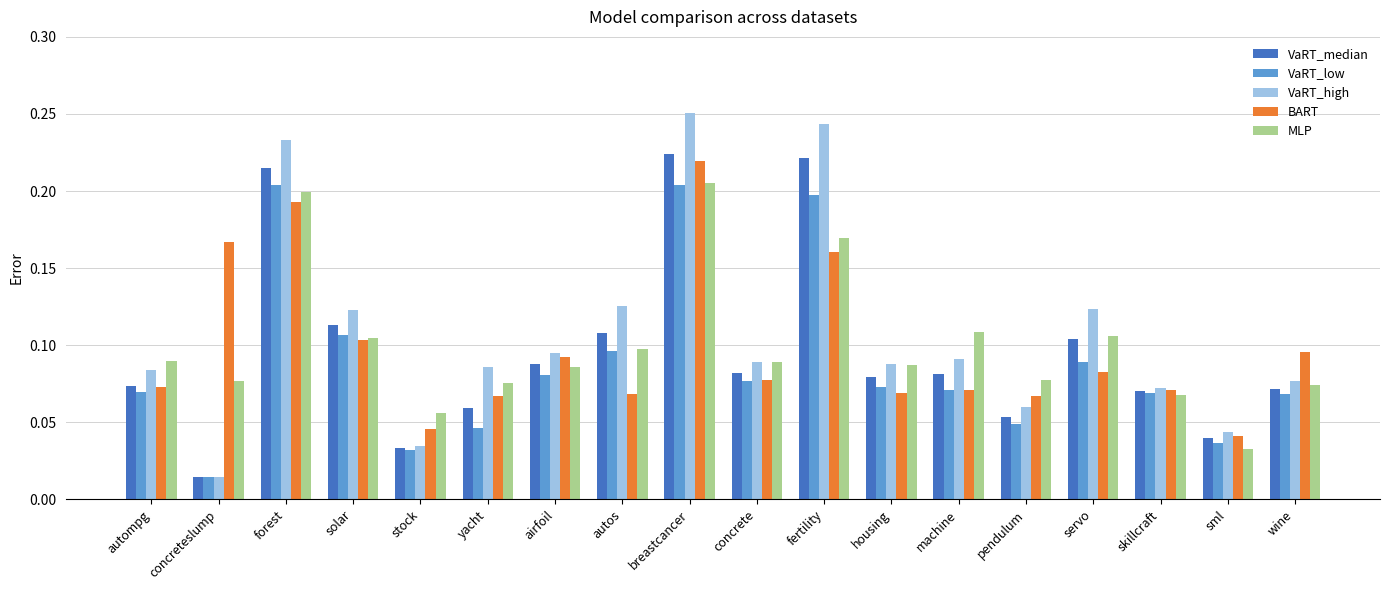

Where is MLP nearest to the value 0?

sml